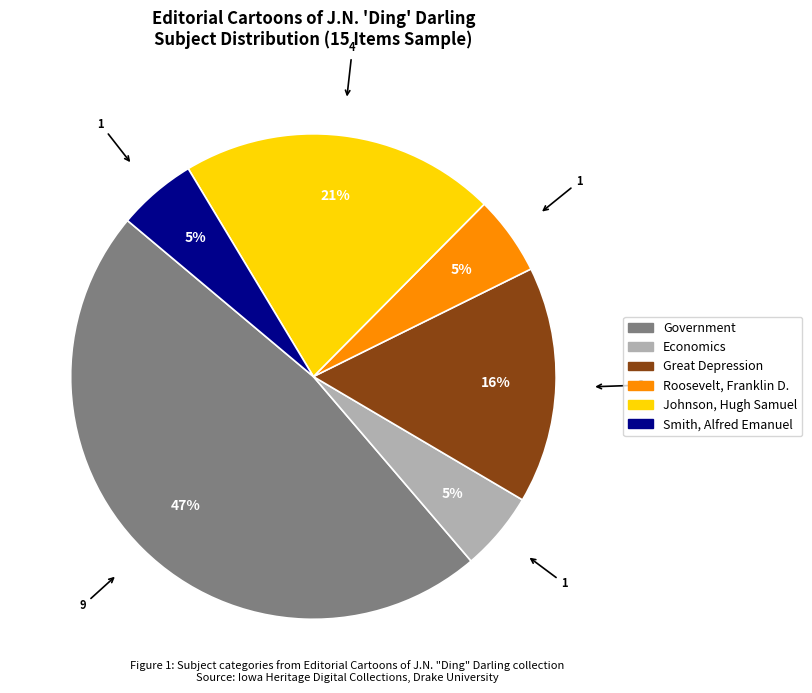

Count the number of slices in the pie.

6